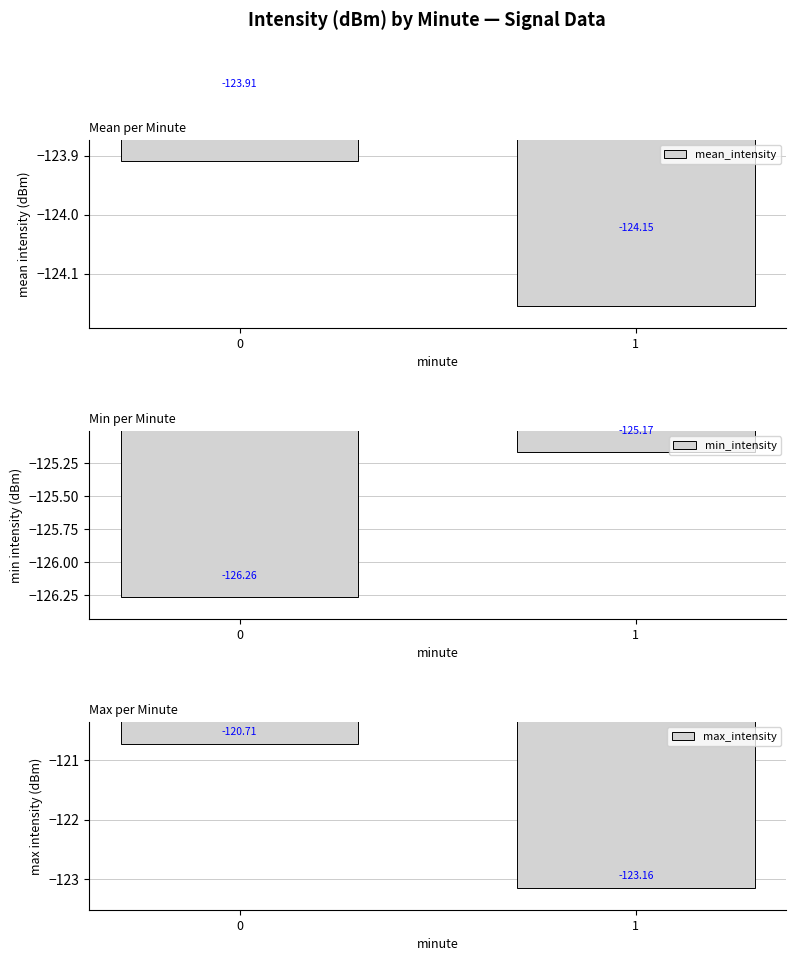

Which series changed the most between 0 and 1?

max_intensity